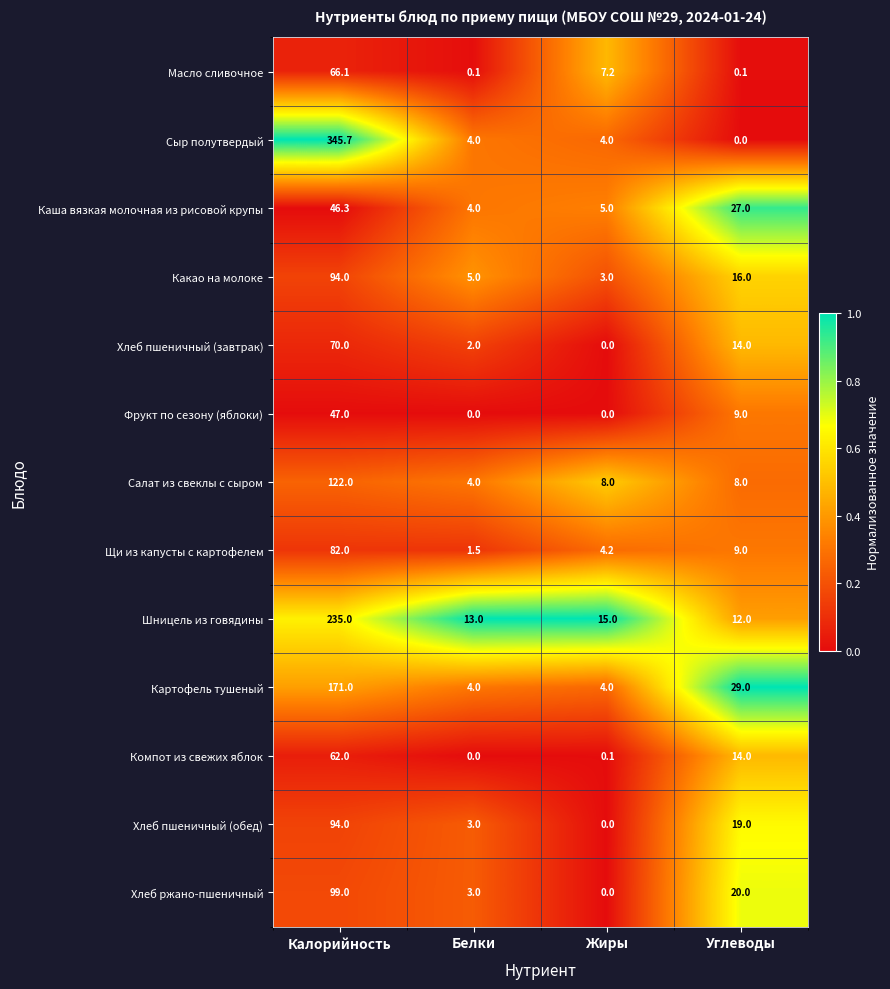

Which category has the lowest value in the Салат из свеклы с сыром series?

Белки